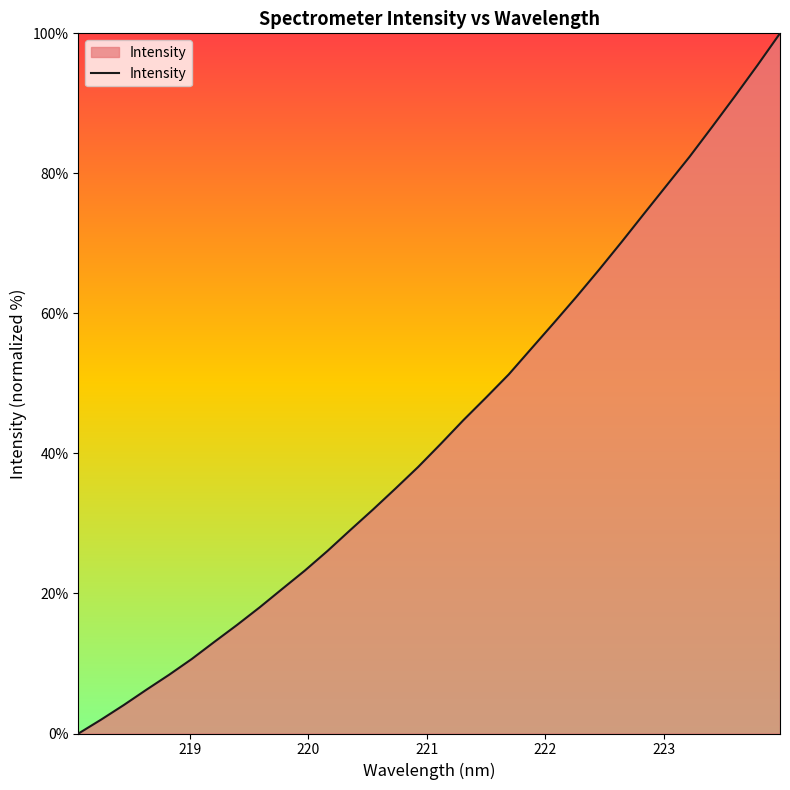

How many positive values are there?

31